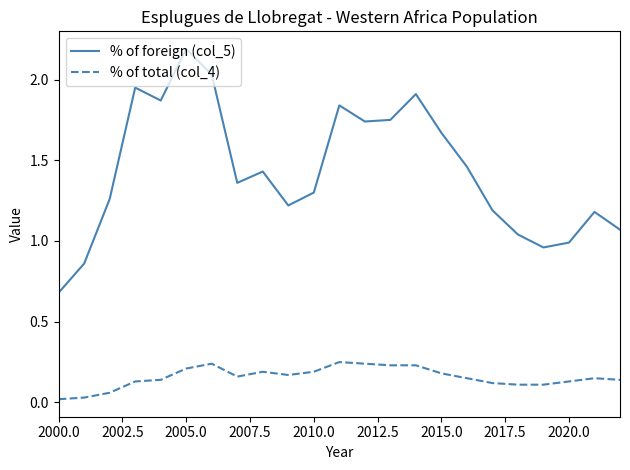

List the series in order of their peak value, lowest first.

% of total (col_4), % of foreign (col_5)